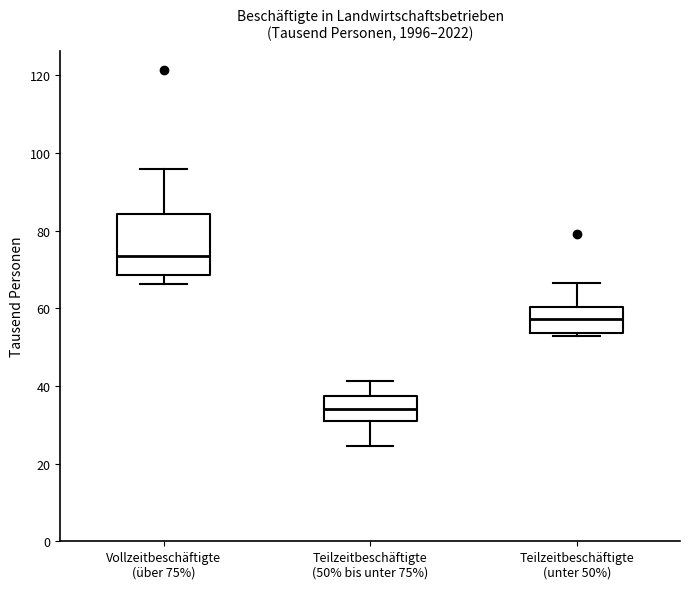

Which box's median line is the highest?

Vollzeitbeschäftigte (über 75%)